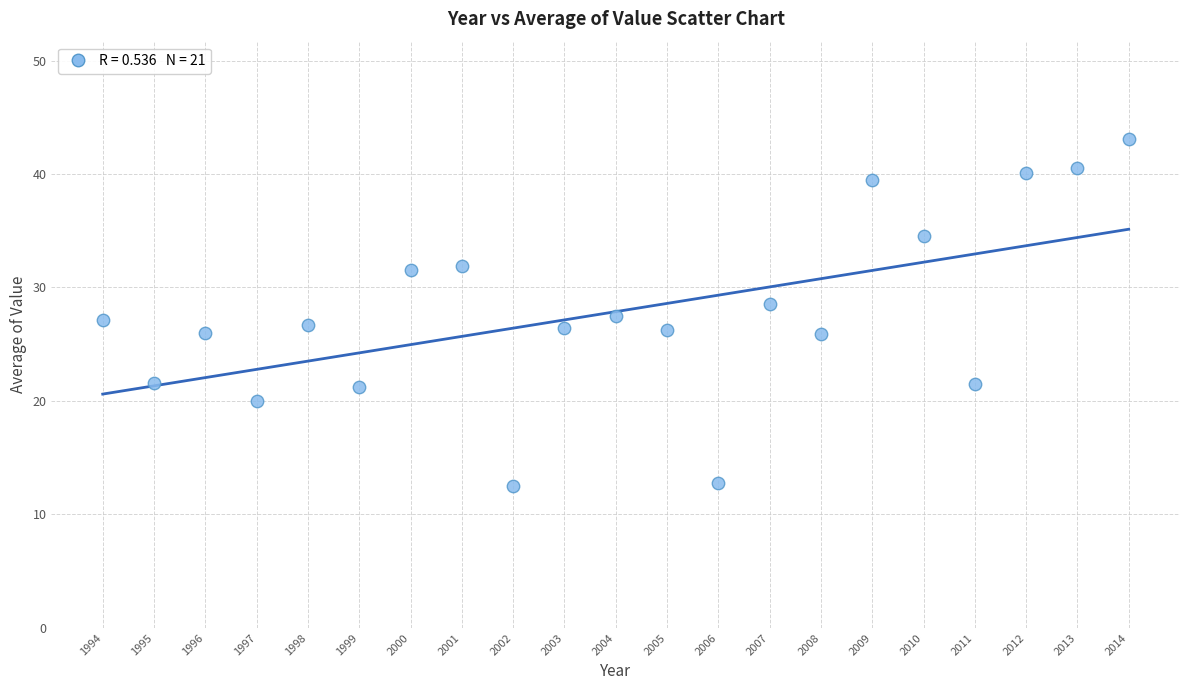

What is the range of X values (max minus min)?

20.0